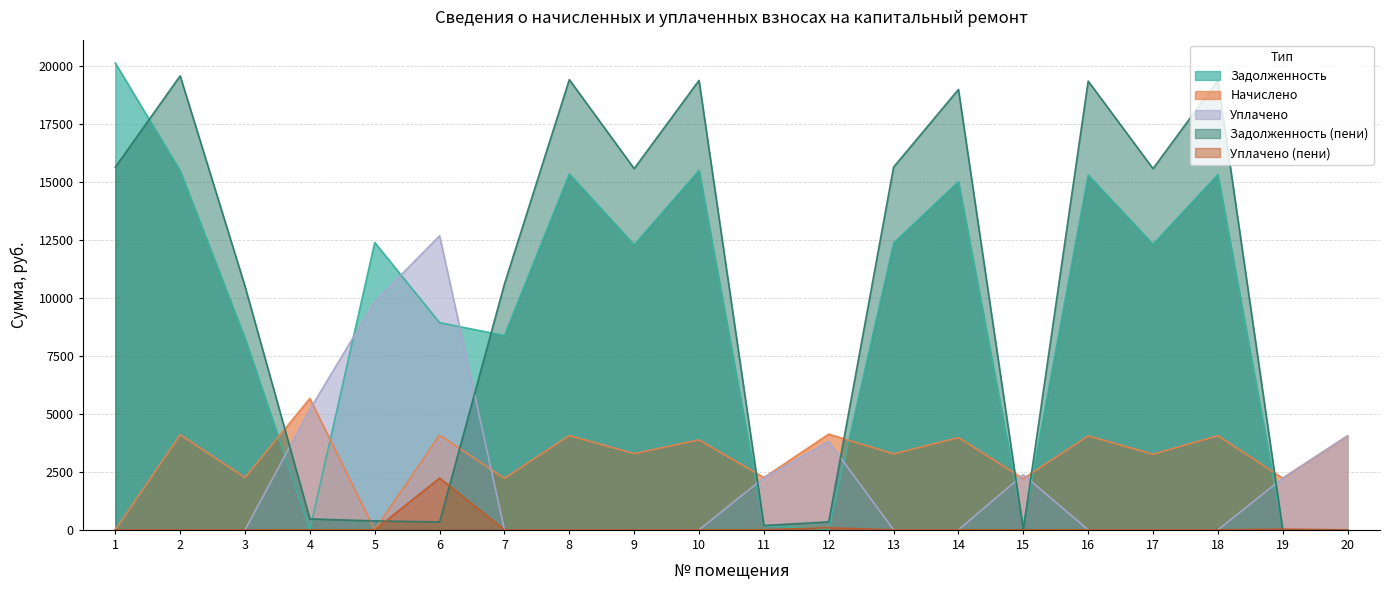

At which label does уплачено reach its minimum?

1